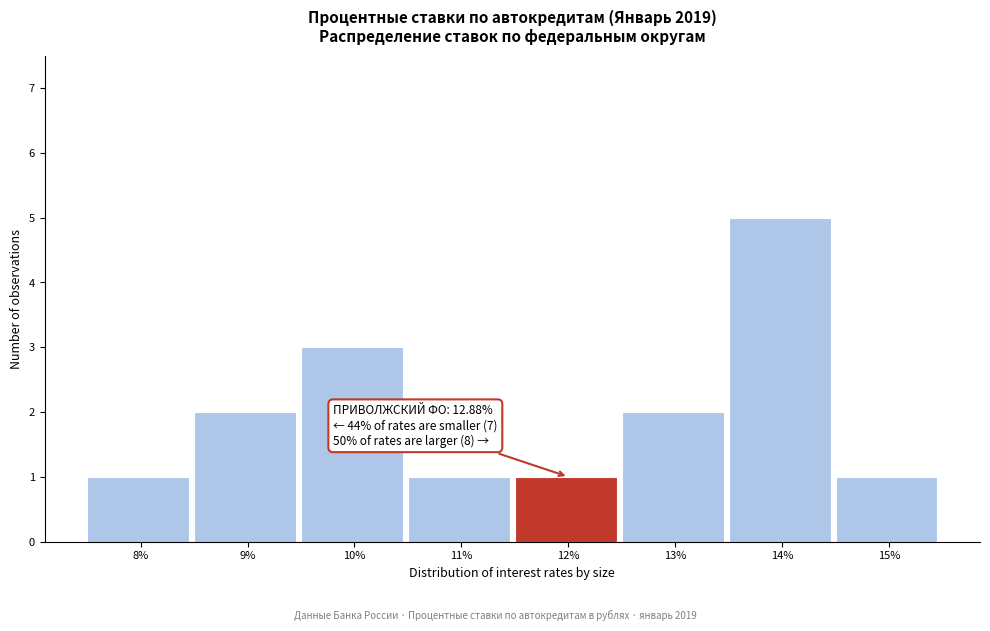

Reading left to right, extract all data points from this chart.

8%=1	9%=2	10%=3	11%=1	12%=1	13%=2	14%=5	15%=1